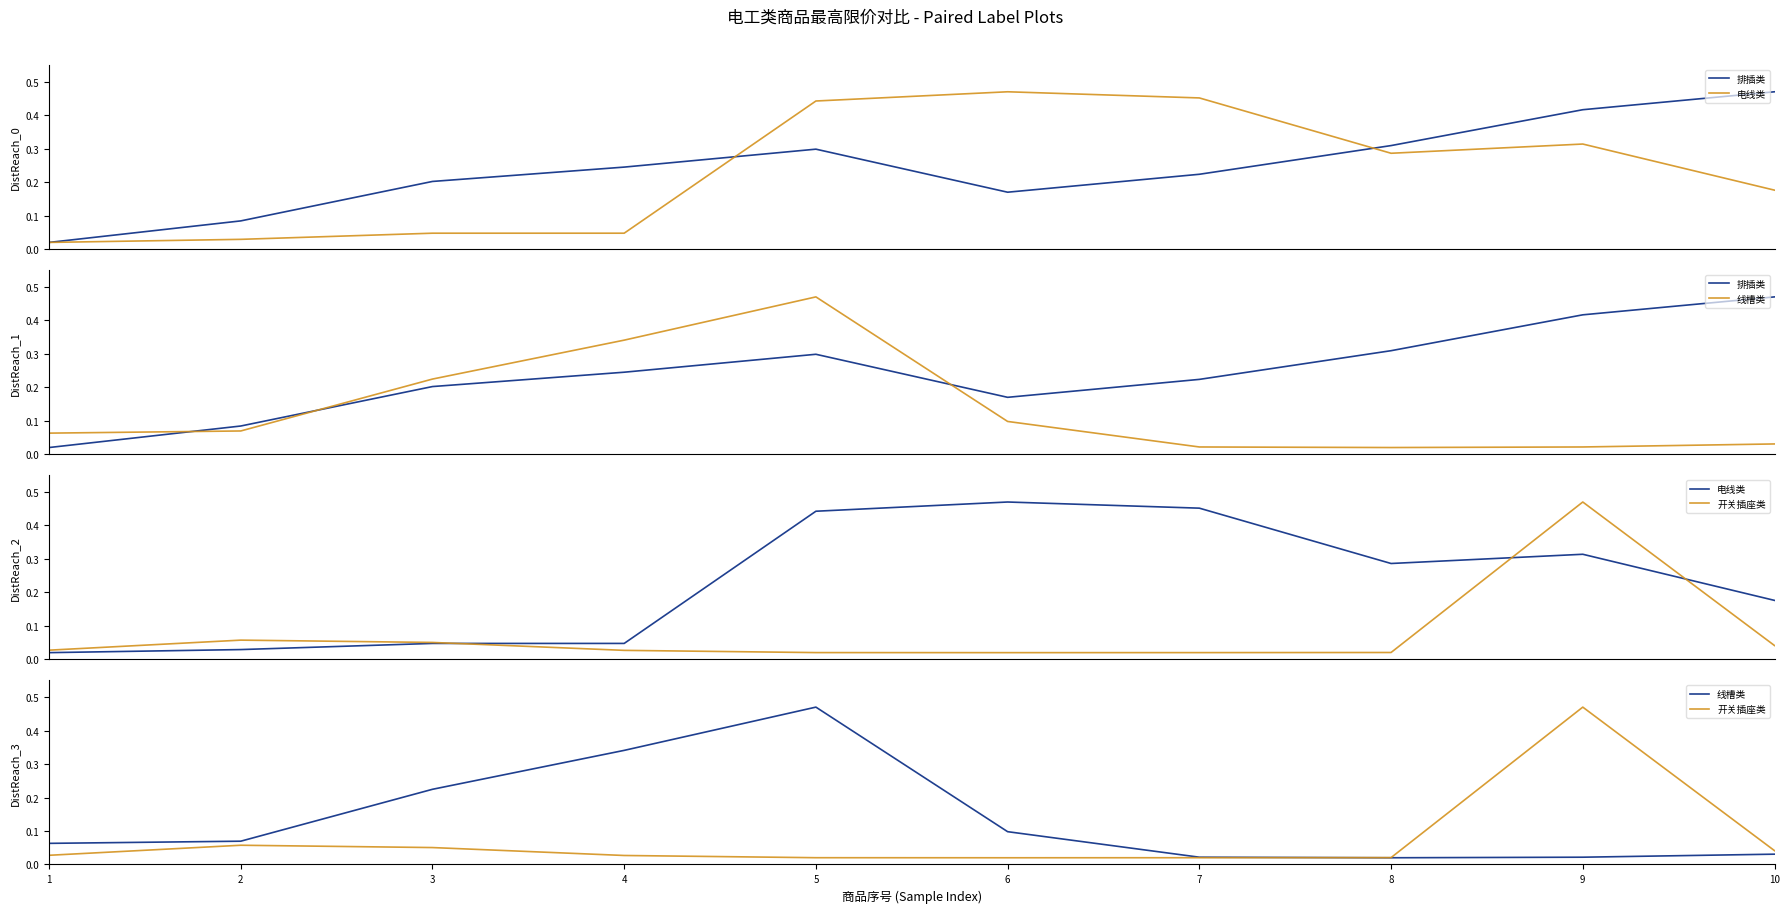

The 电线类 series shows 0.0 at 4. True or false?

False